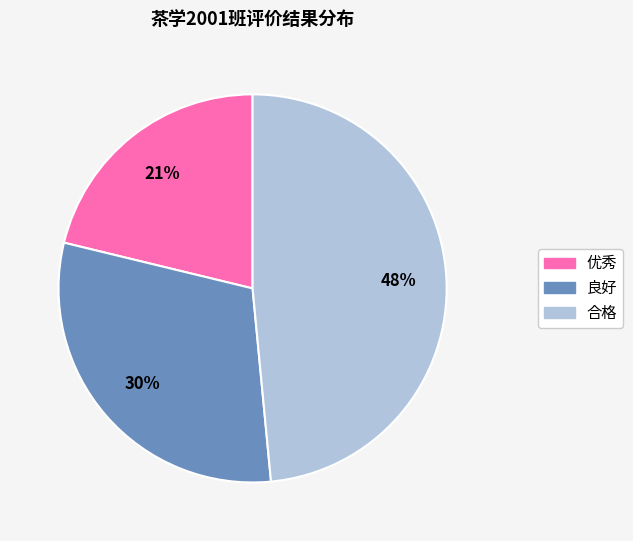

True or false: 优秀 accounts for 21% of the total.

True